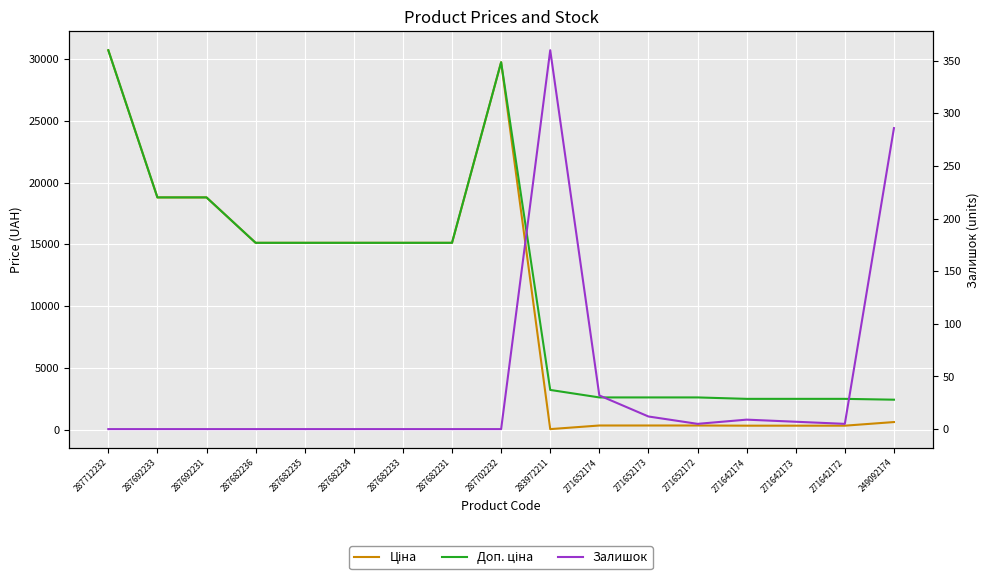

Between 287682235 and 287682231, which series saw the biggest shift?

Ціна